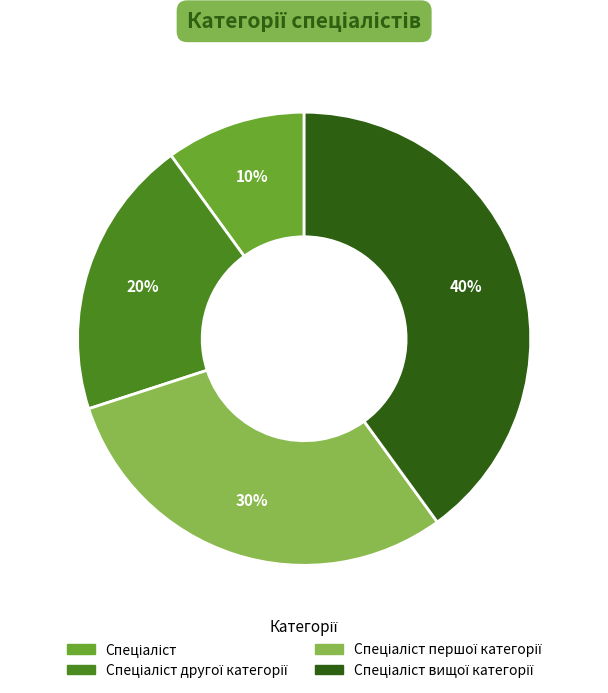

Does any single category account for the majority?

No